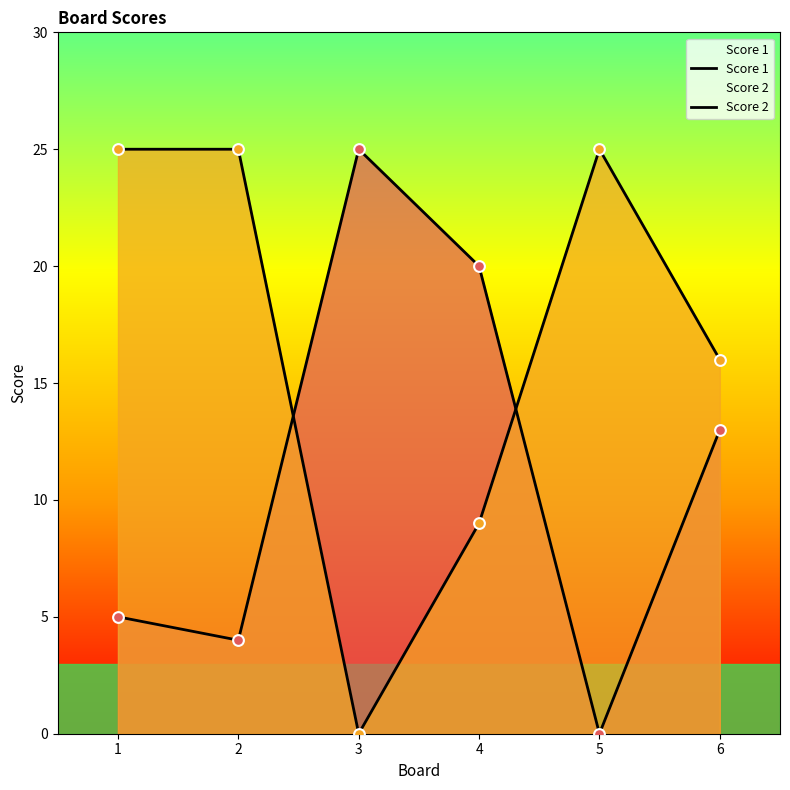

At which category is the sum across all series the highest?

1